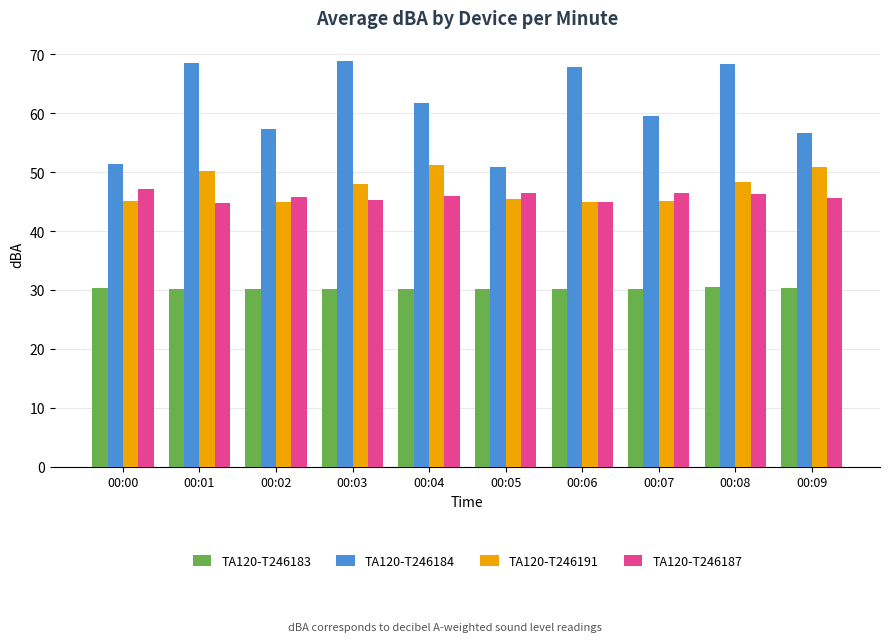

What is the value of the TA120-T246183 bar at the 2nd from the left?

30.1